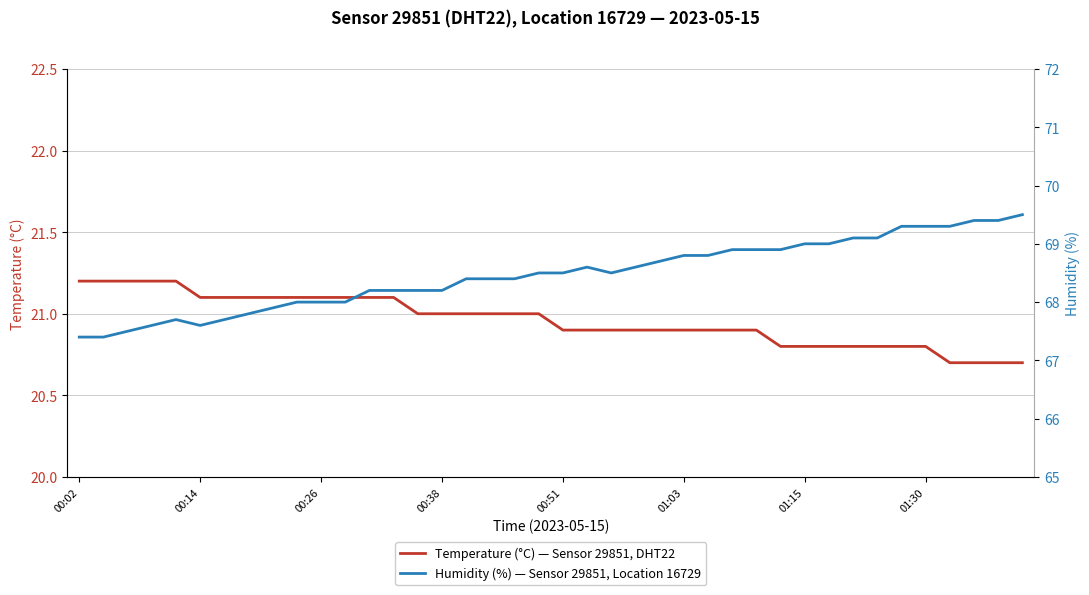

How many values in the temperature series are below 21?

20